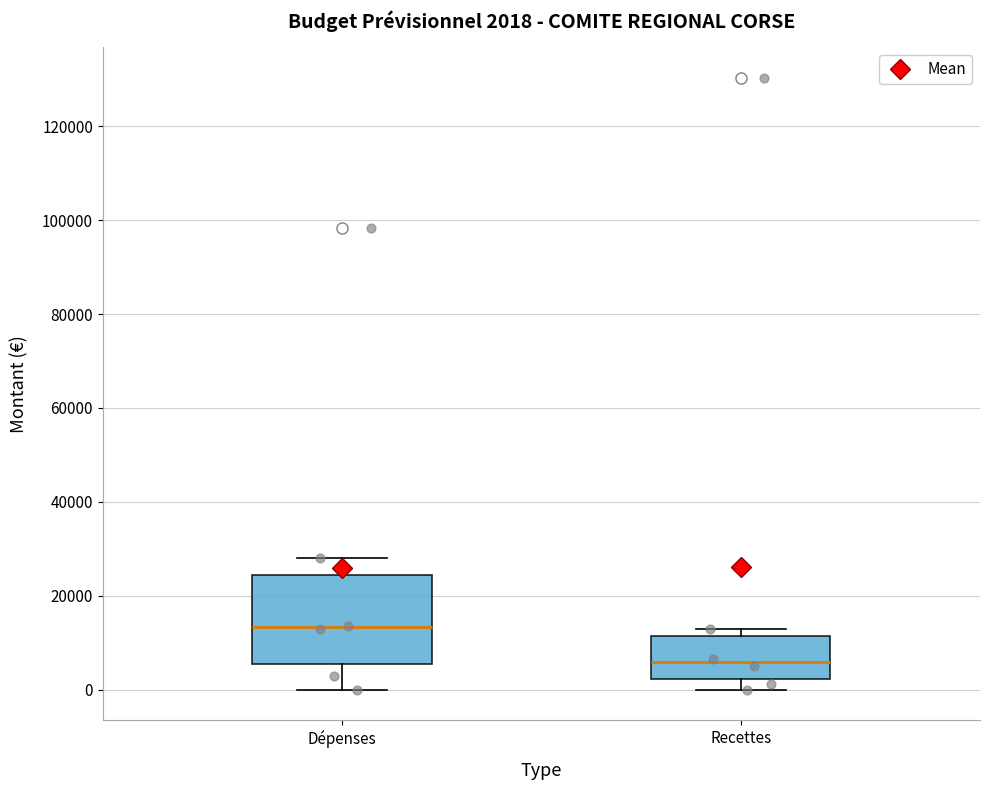

Which box has the highest median line?

Dépenses